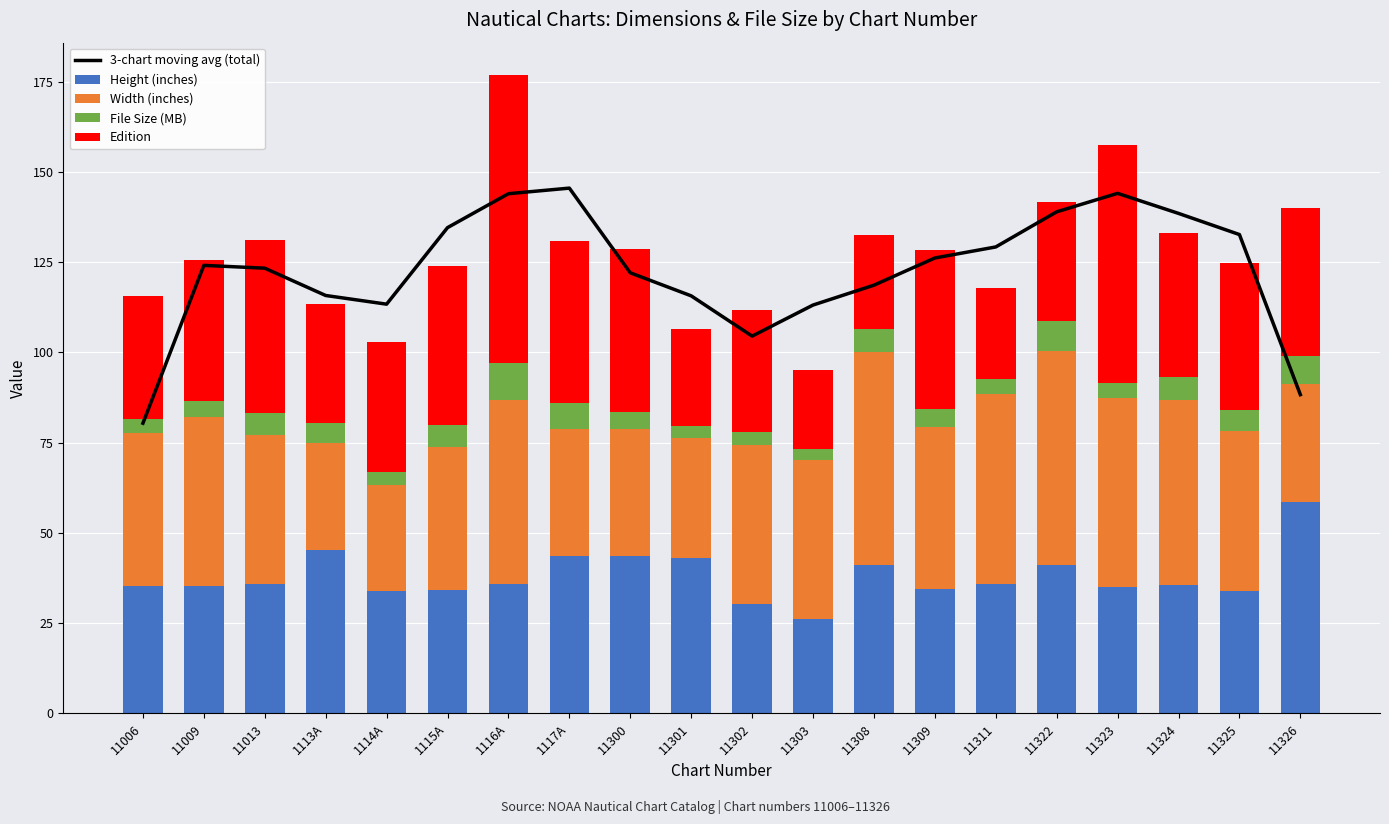

Reading left to right, extract all data points from this chart.

3-chart moving avg (total): 11006=80.4	11009=124.1	11013=123.3	1113A=115.8	1114A=113.4	1115A=134.6	1116A=144.0	1117A=145.5	11300=122.1	11301=115.7	11302=104.5	11303=113.1	11308=118.6	11309=126.2	11311=129.2	11322=139.0	11323=144.1	11324=138.5	11325=132.7	11326=88.3
Height (inches): 11006=35.2	11009=35.3	11013=35.7	1113A=45.2	1114A=33.8	1115A=34.1	1116A=35.7	1117A=43.6	11300=43.6	11301=43.2	11302=30.3	11303=26.2	11308=41.1	11309=34.5	11311=35.8	11322=41.2	11323=35.1	11324=35.5	11325=33.9	11326=58.4
Width (inches): 11006=42.4	11009=46.7	11013=41.4	1113A=29.8	1114A=29.3	1115A=39.7	1116A=51.0	1117A=35.1	11300=35.1	11301=33.1	11302=44.1	11303=44.1	11308=59.1	11309=44.9	11311=52.7	11322=59.1	11323=52.2	11324=51.2	11325=44.2	11326=32.9
File Size (MB): 11006=4.1	11009=4.5	11013=6.0	1113A=5.4	1114A=3.6	1115A=6.1	1116A=10.2	1117A=7.2	11300=4.9	11301=3.3	11302=3.5	11303=2.8	11308=6.2	11309=4.9	11311=4.3	11322=8.2	11323=4.3	11324=6.3	11325=5.8	11326=7.7
Edition: 11006=34.0	11009=39.0	11013=48.0	1113A=33.0	1114A=36.0	1115A=44.0	1116A=80.0	1117A=45.0	11300=45.0	11301=27.0	11302=34.0	11303=22.0	11308=26.0	11309=44.0	11311=25.0	11322=33.0	11323=66.0	11324=40.0	11325=41.0	11326=41.0